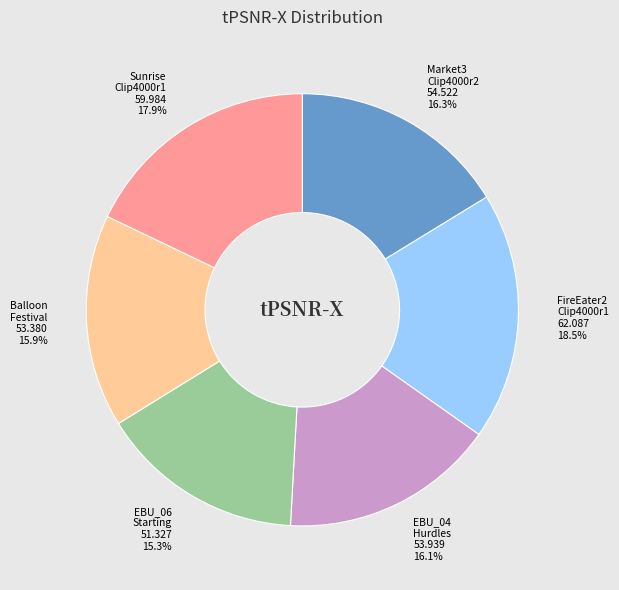

To the nearest percent, what is the difference between the largest and smallest slice percentages?

3%